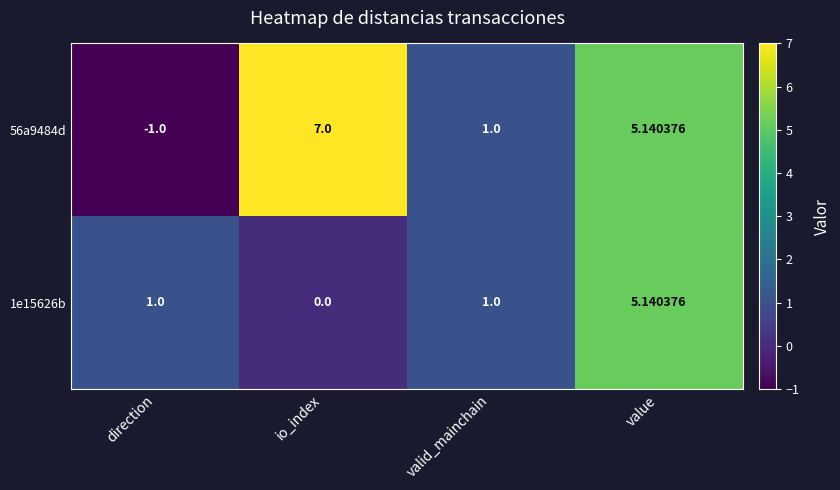

Which category has the lowest value in the 1e15626b series?

io_index